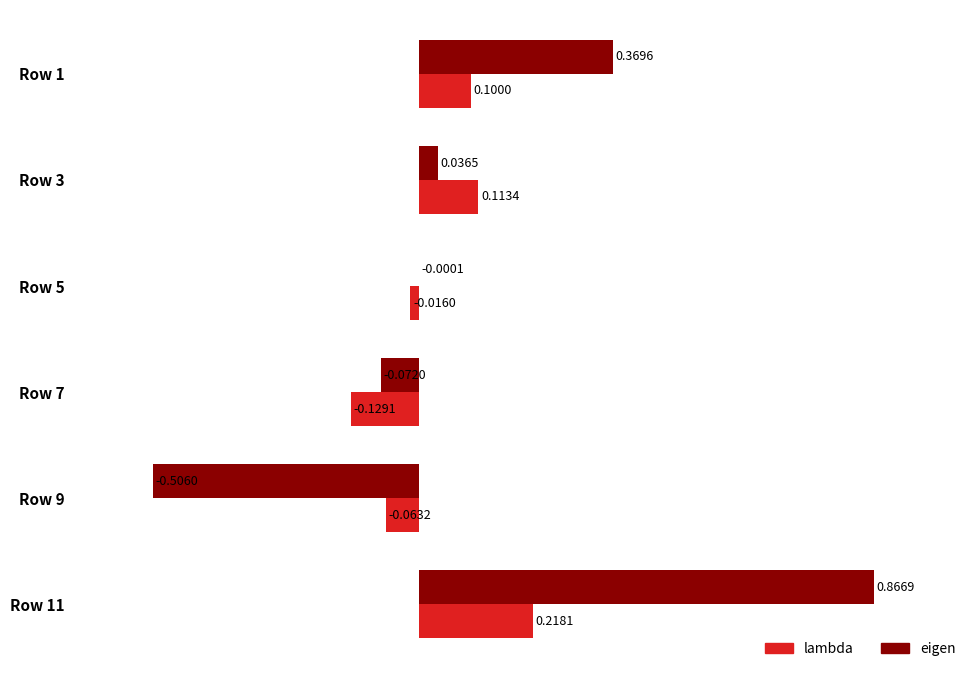

Is the value of lambda at Row 1 greater than the value of eigen at Row 7?

Yes